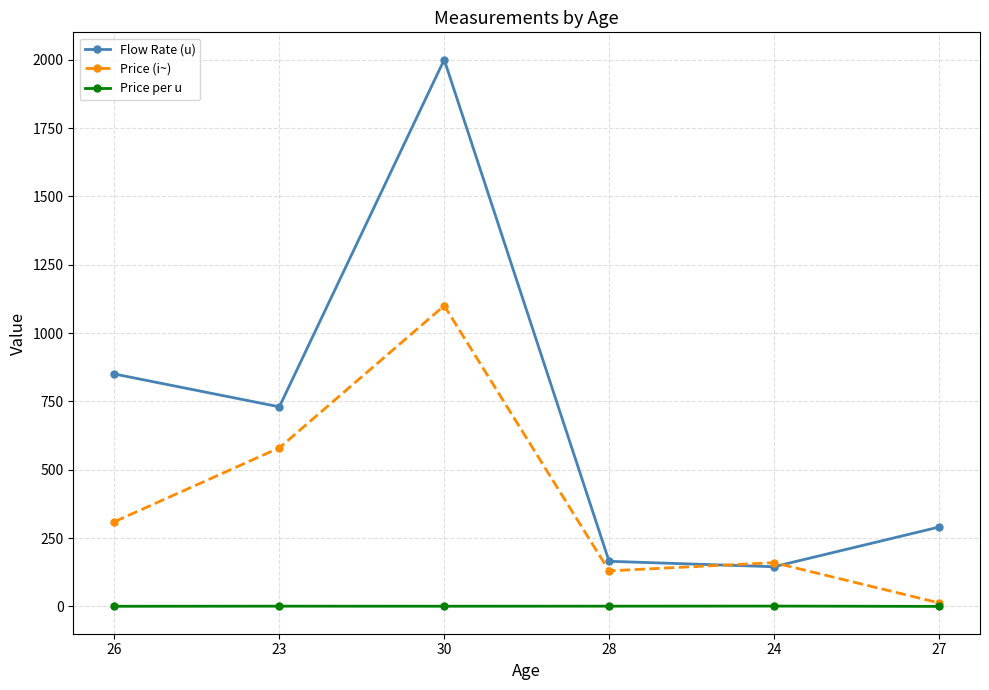

Rank the series at 23 from lowest to highest value.

Price per u, Price (i~), Flow Rate (u)